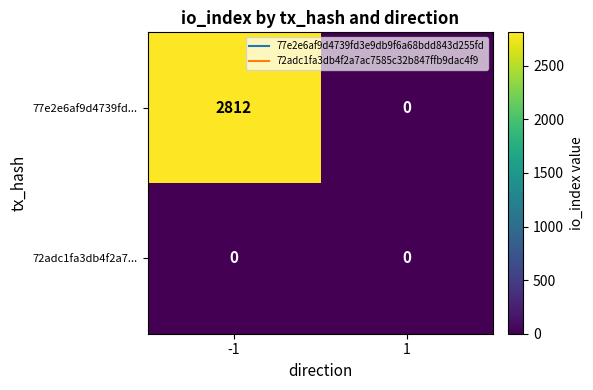

At which category is the sum across all series the highest?

-1